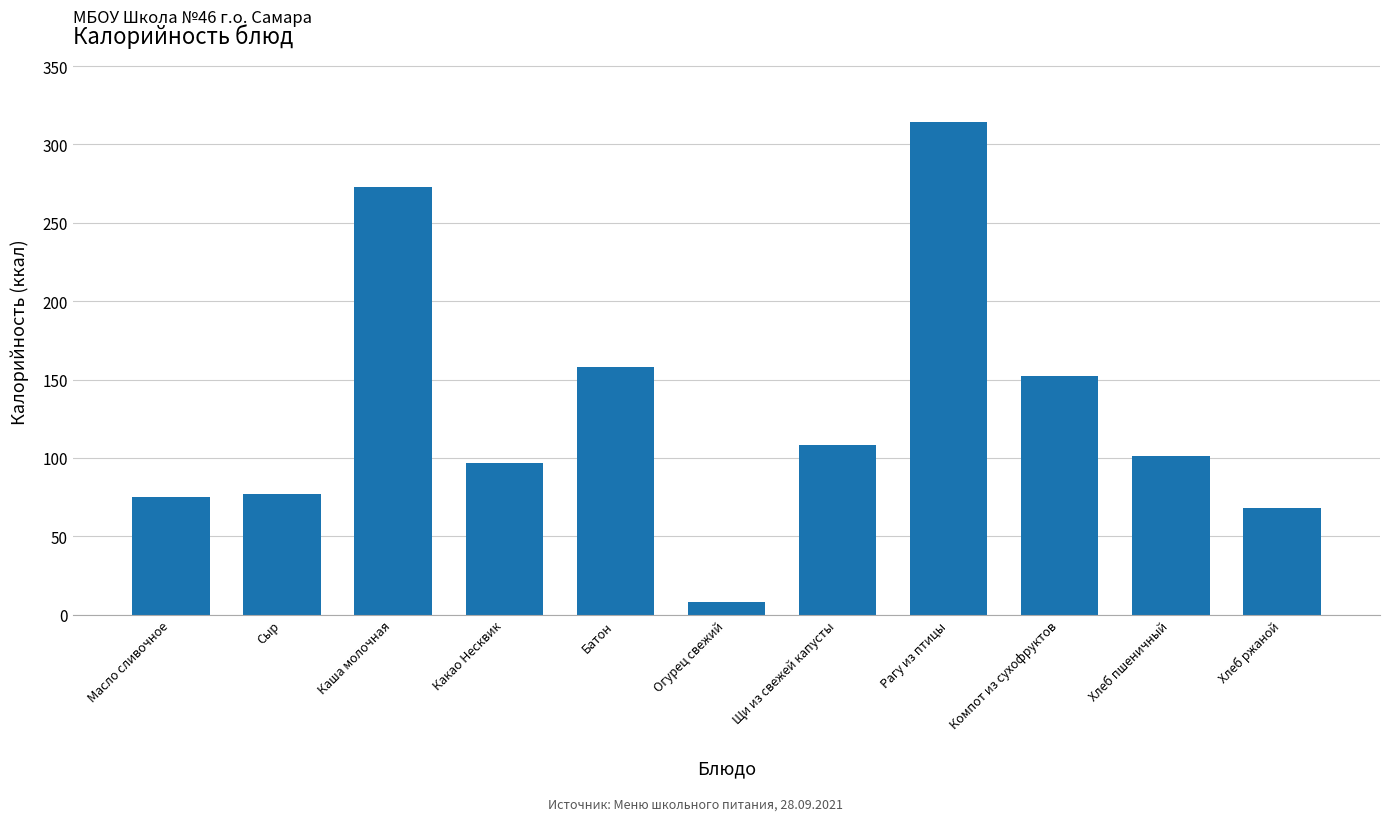

The value at Огурец свежий is 8. True or false?

True